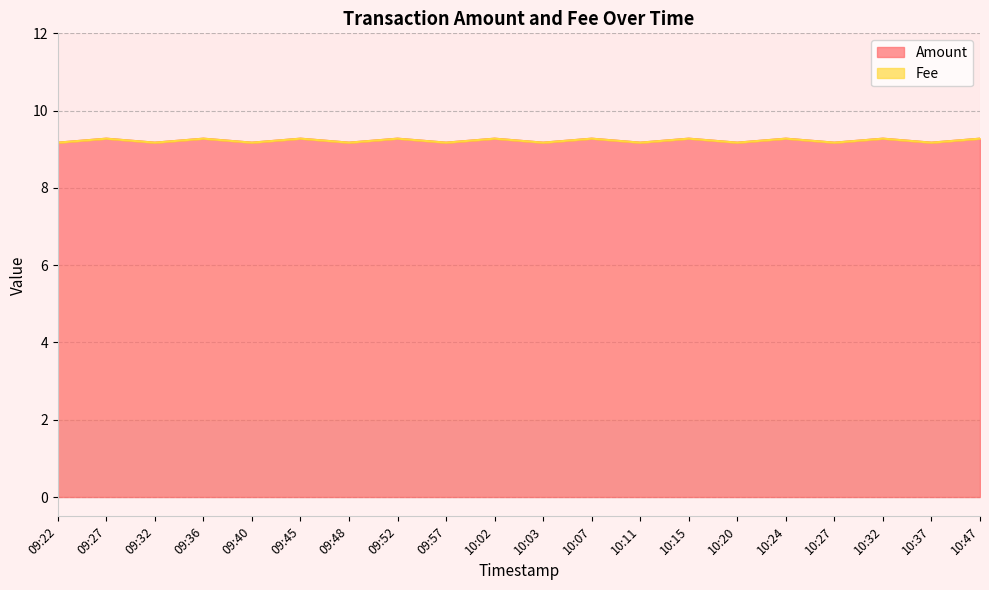

Where is the data nearest to the value 9?

09:22